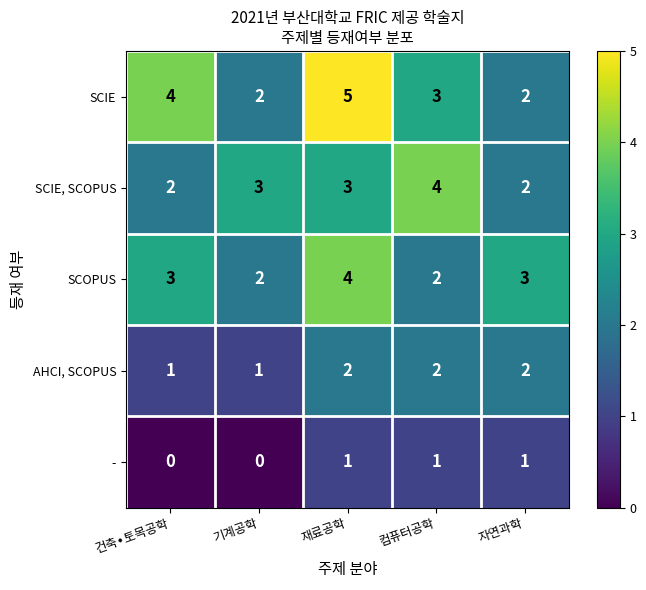

The value of SCOPUS at 컴퓨터공학 is 1. True or false?

False